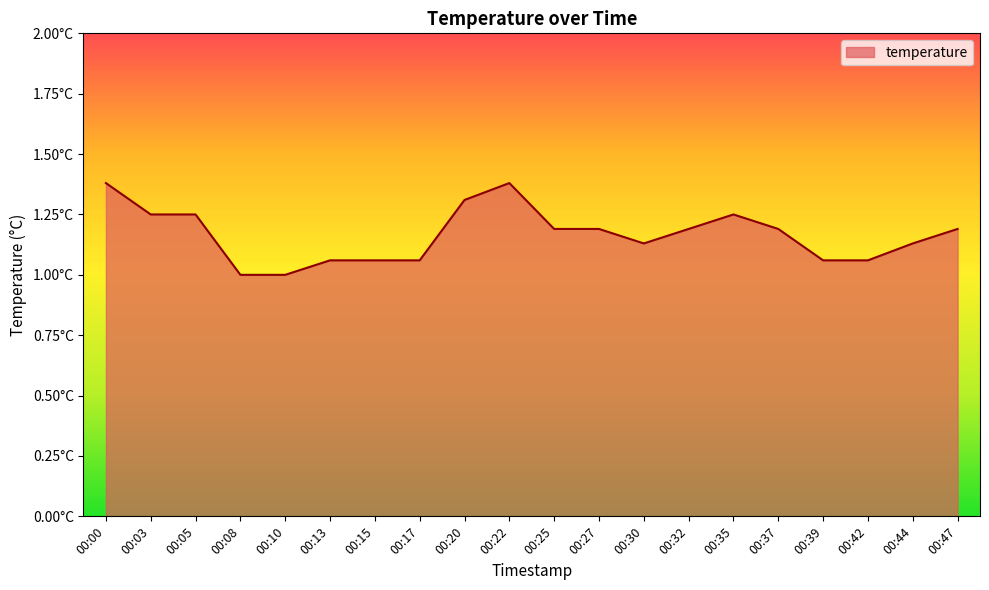

What is the sum of the values at 00:47 and 00:37?

2.4